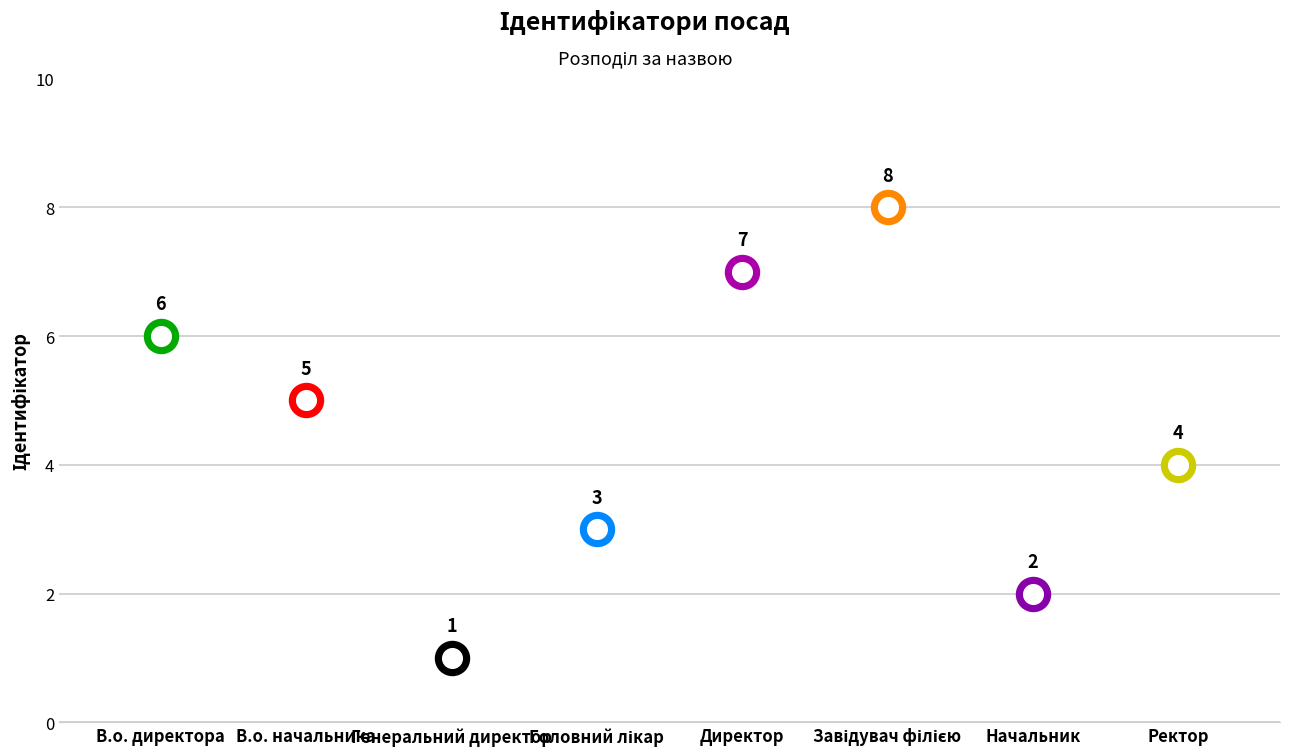

Which has a higher value, Начальник or Головний лікар?

Головний лікар